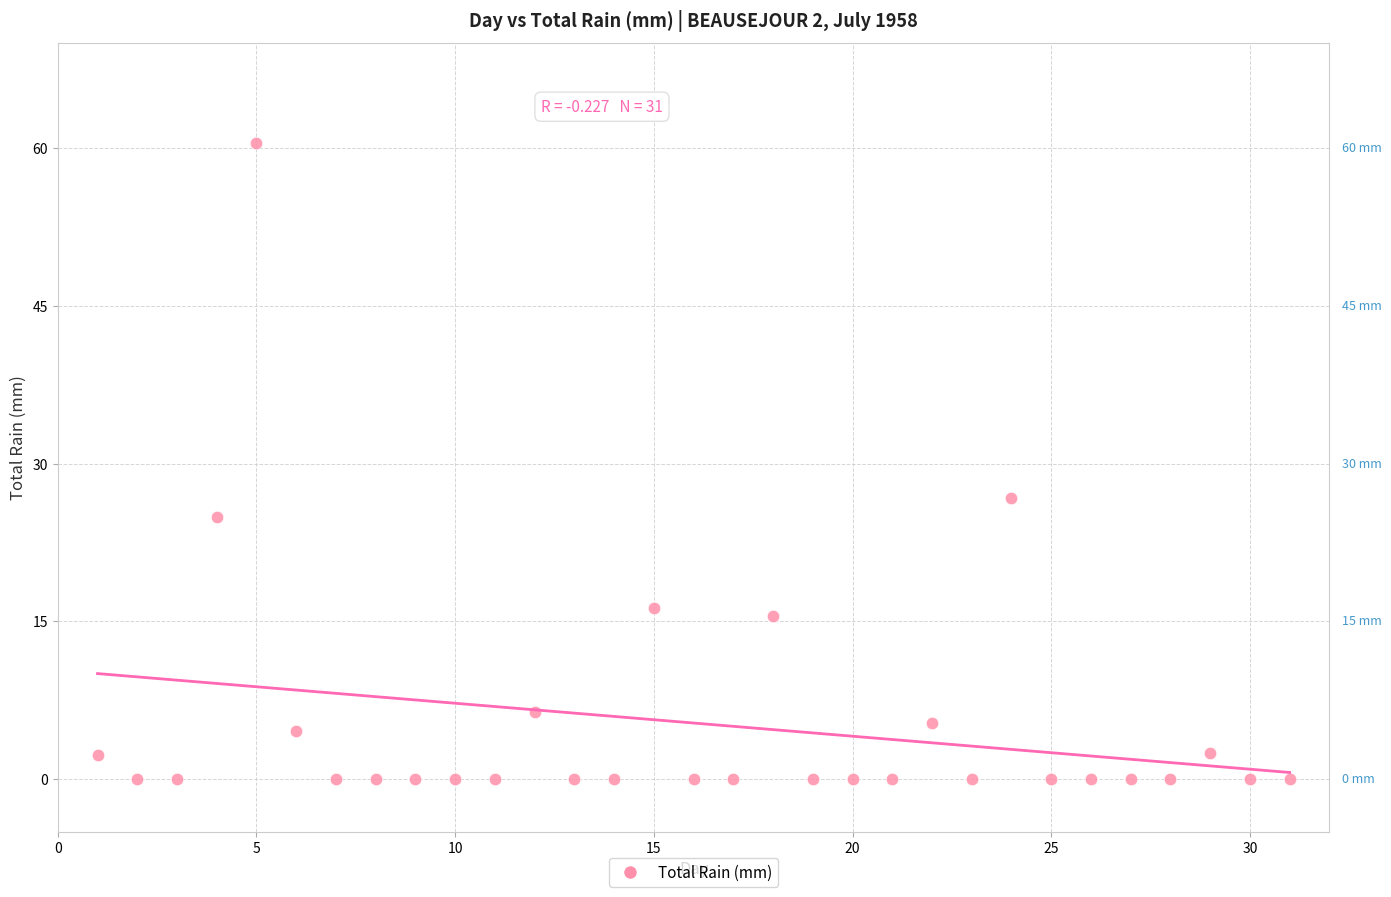

What is the range of Y values (max minus min)?

60.5